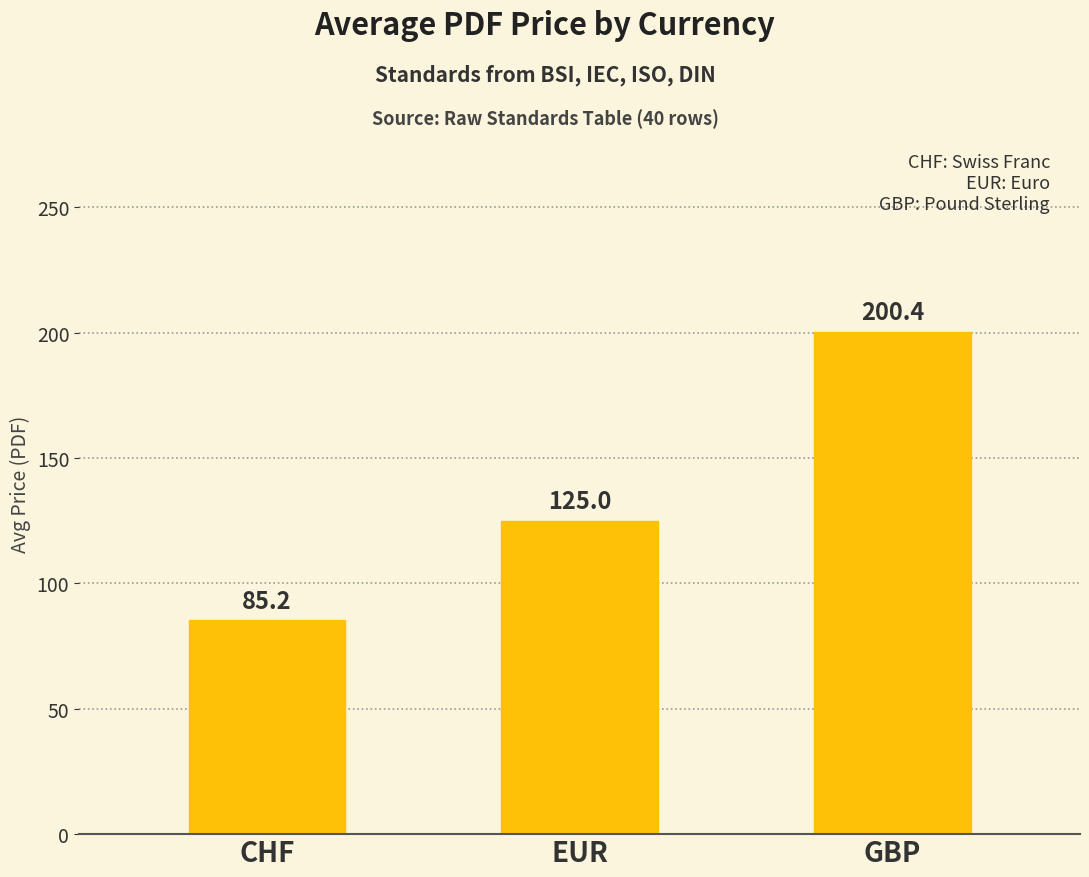

List the labels in order of value, largest first.

GBP, EUR, CHF